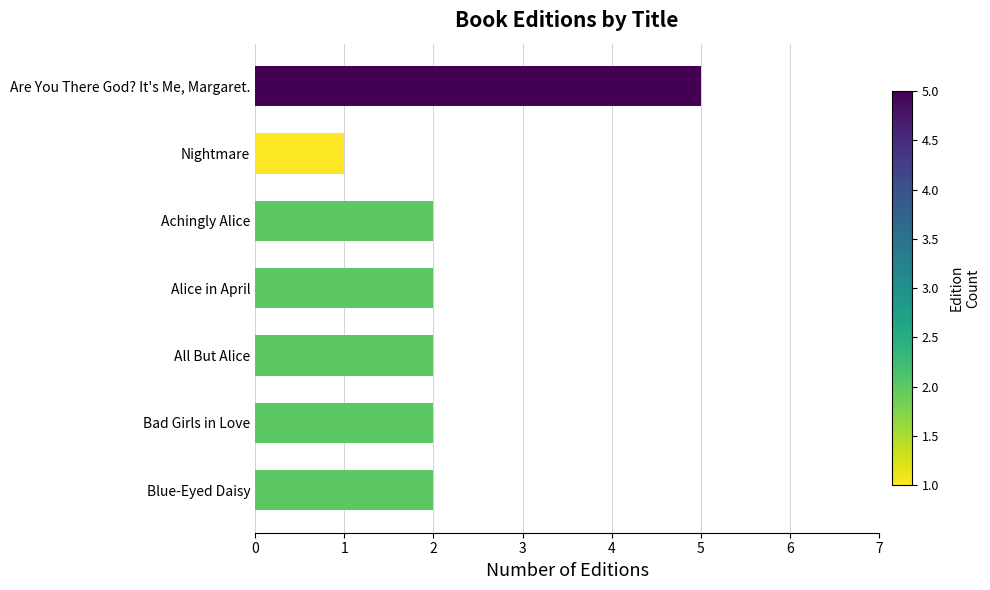

The chart shows a value of 1 at Nightmare. True or false?

True